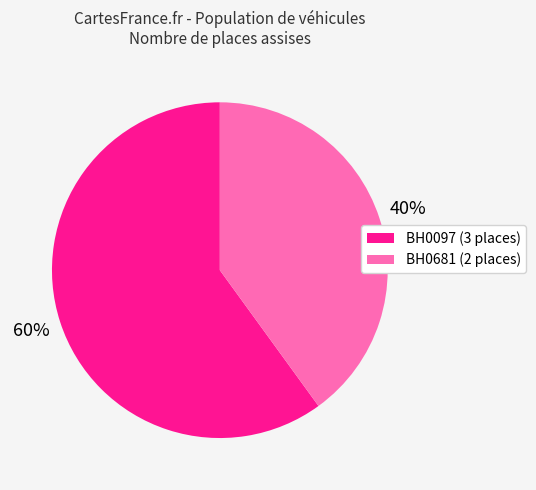

Which has a higher value, BH0097 (3 places) or BH0681 (2 places)?

BH0097 (3 places)